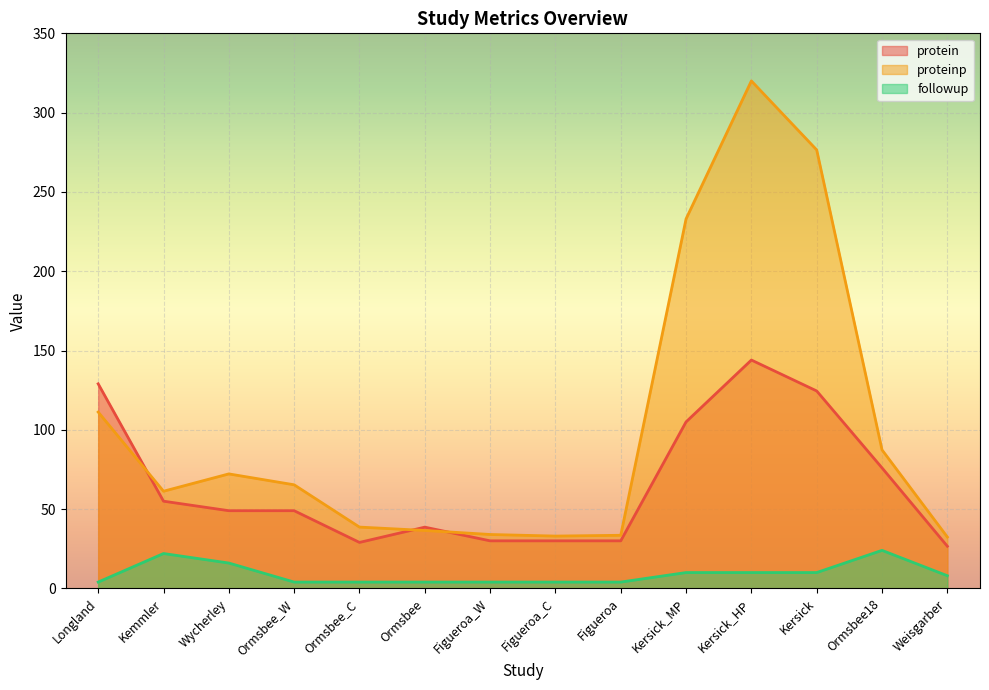

What is the total value across all series at Kersick_HP?

474.0